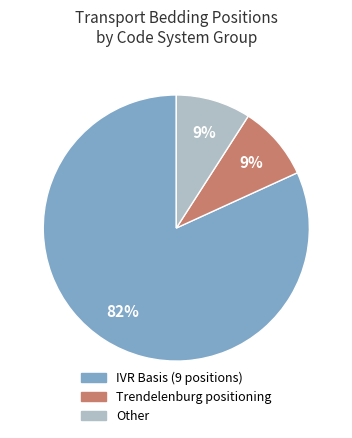

Does any single category account for the majority?

Yes